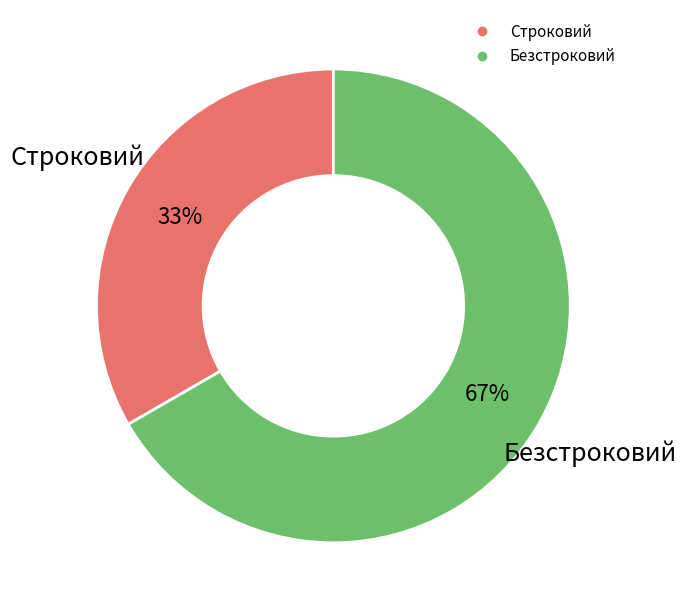

To the nearest percent, what is the combined percentage of Строковий and Безстроковий?

100%